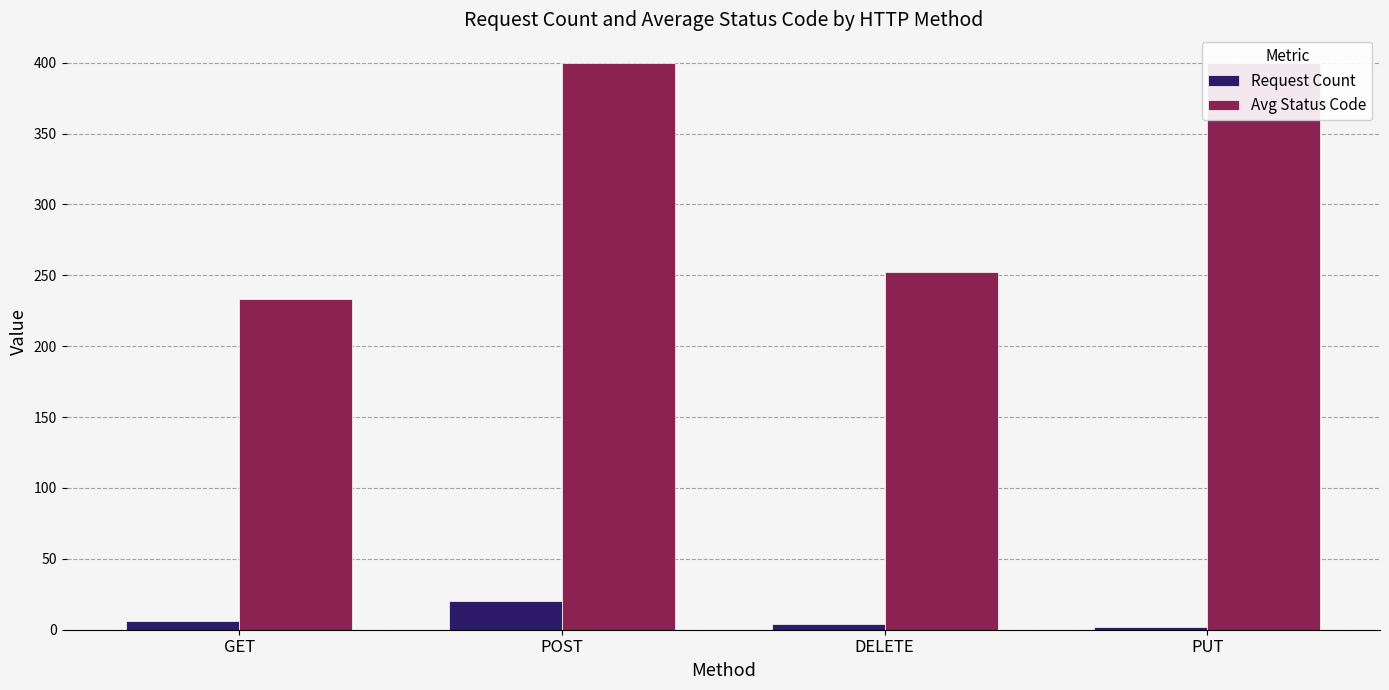

What is the total value across all series at POST?

420